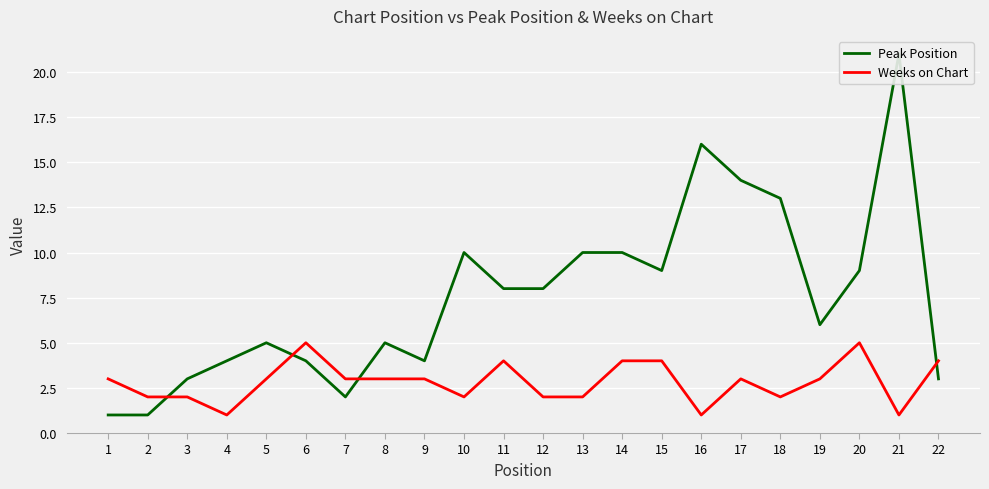

Is the value of Weeks on Chart at 2 greater than the value of Peak Position at 20?

No